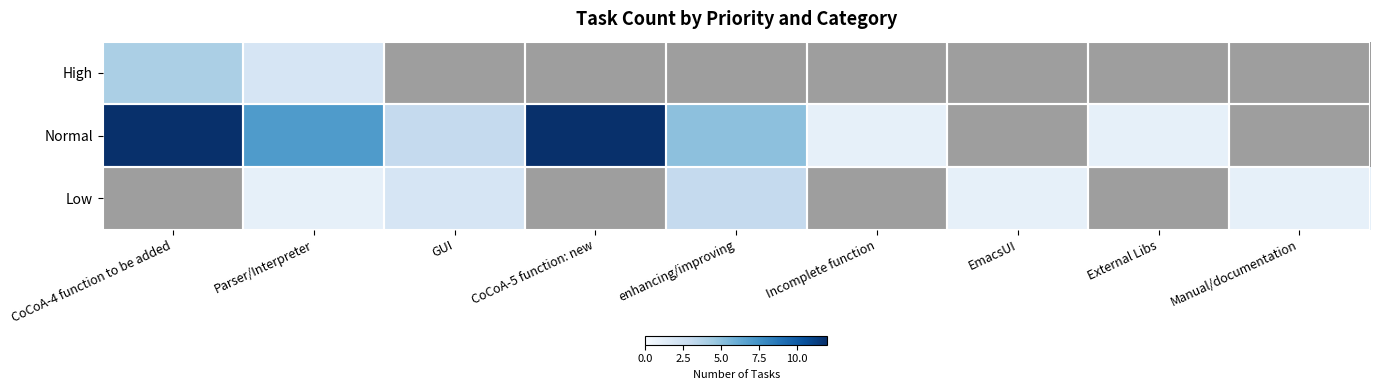

Count the number of categories in the chart.

9